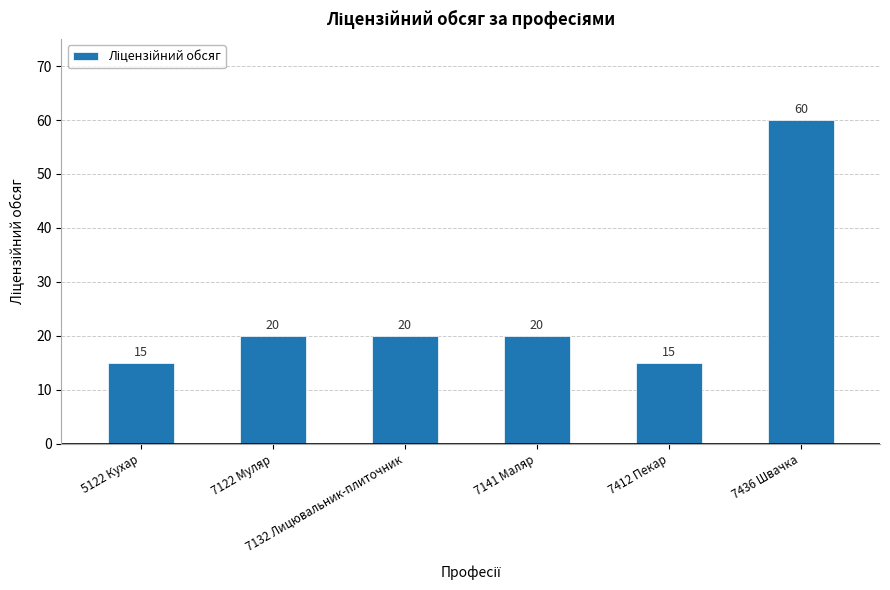

What is the sum of the values at 7132 Лицювальник-плиточник and 7122 Муляр?

40